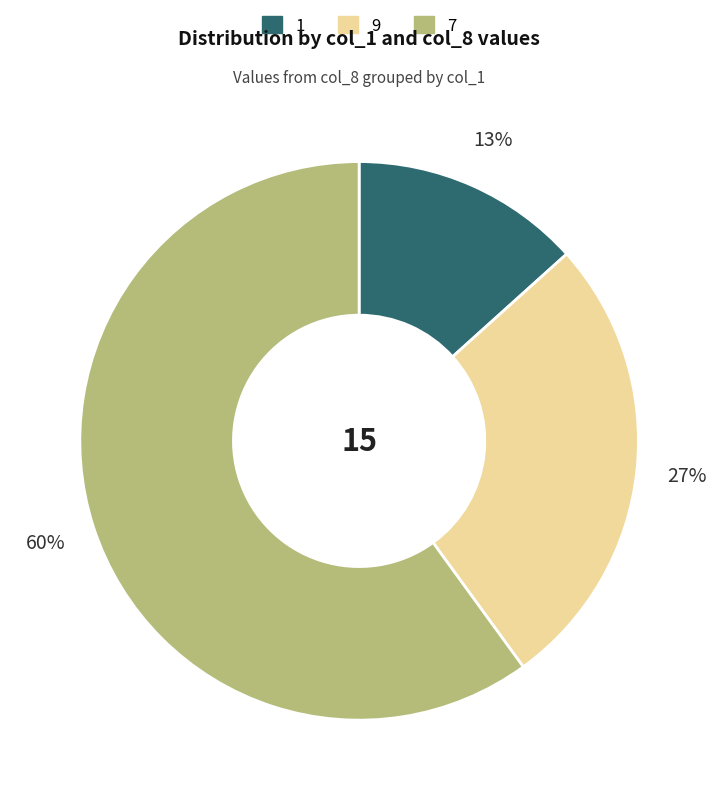

Rank the categories by value from lowest to highest.

1, 9, 7